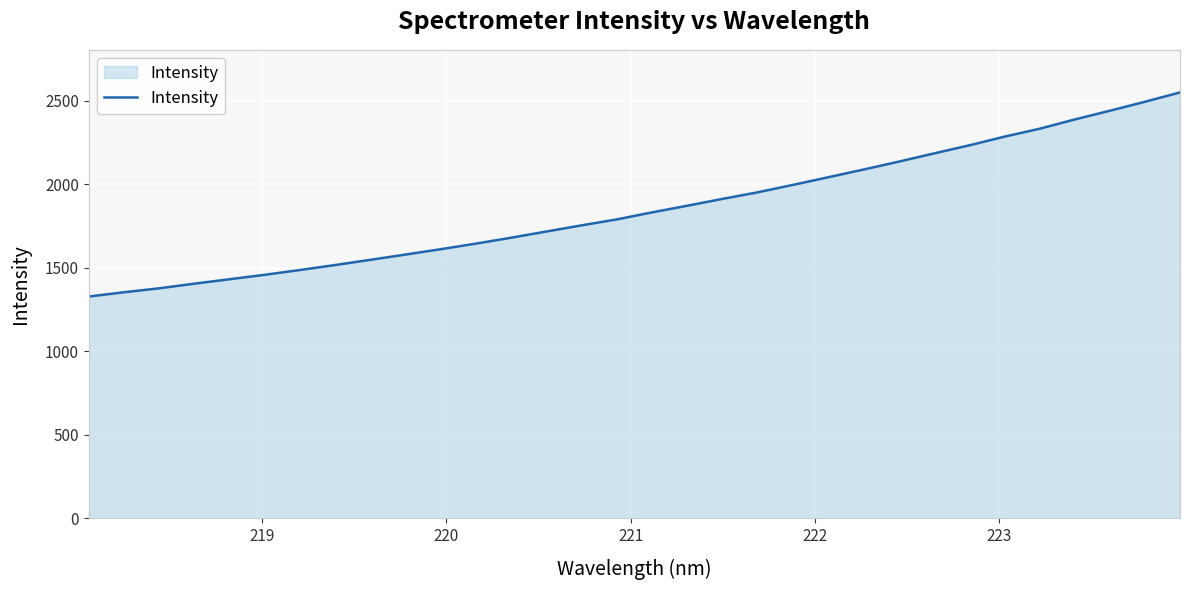

What is the minimum value shown in the chart?

1328.0